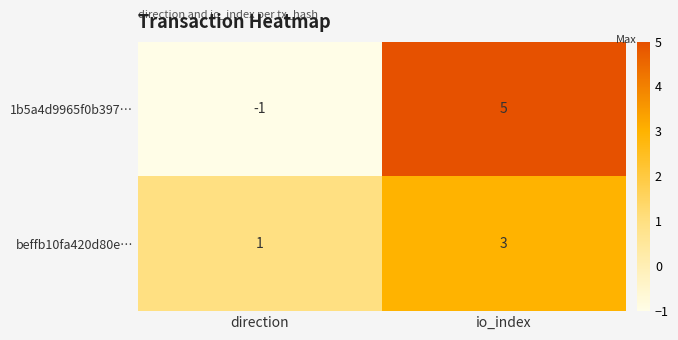

At which category is the sum across all series the highest?

io_index